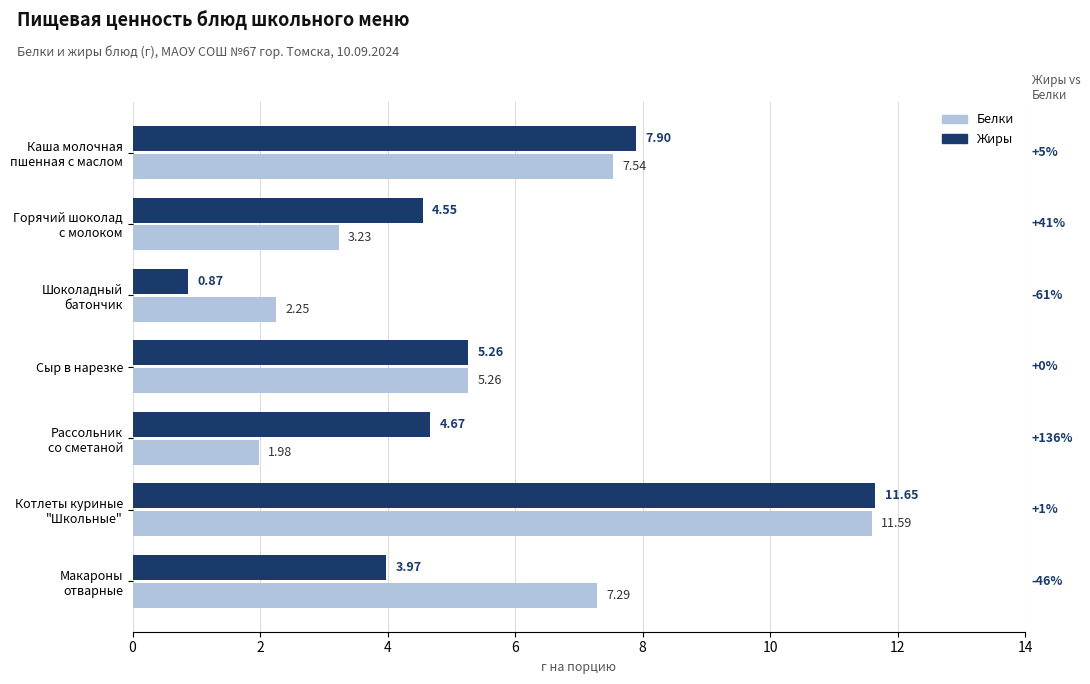

Which series has the largest total across all categories?

Белки